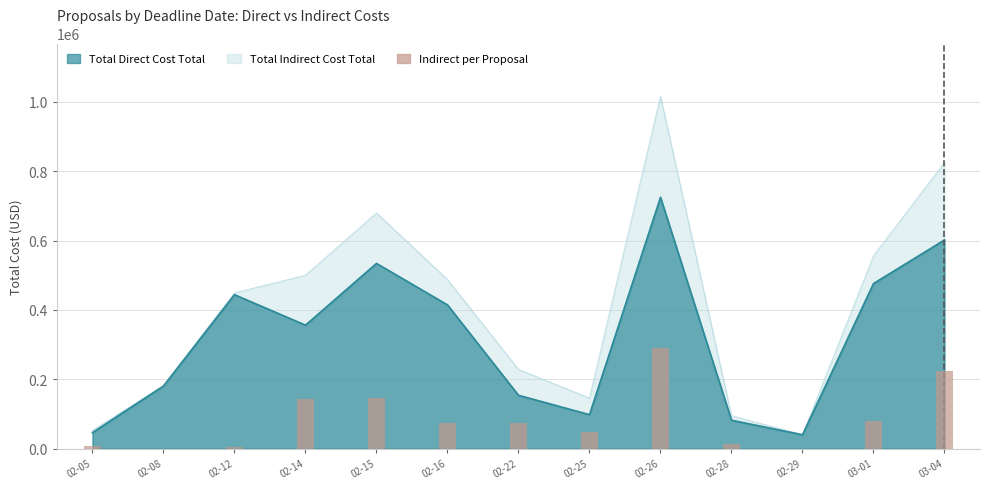

What is the minimum value shown in the chart?

39999